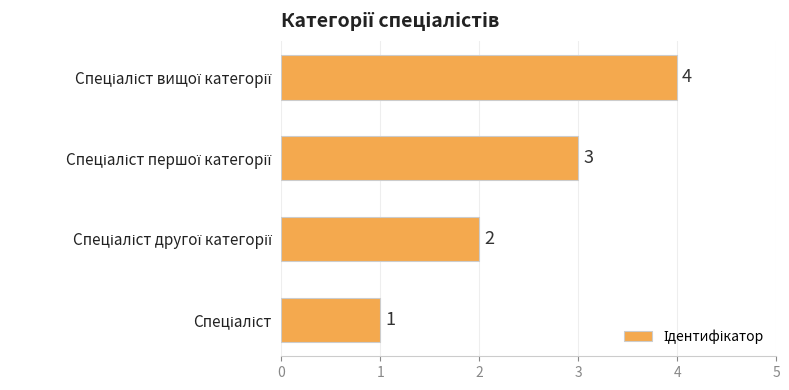

What is the difference between the maximum and minimum values?

3